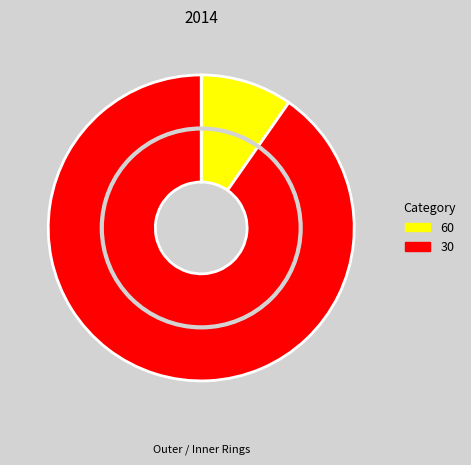

Is there any slice that represents more than half of the pie?

Yes